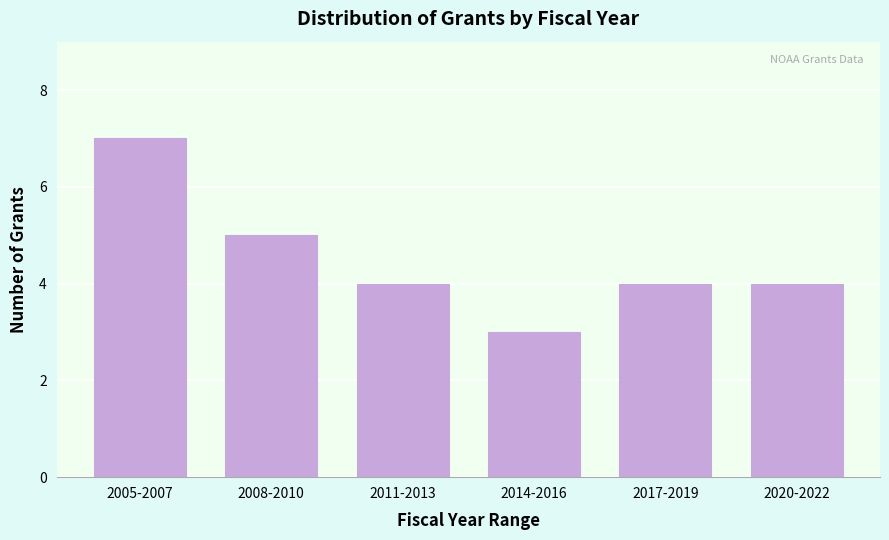

Reading right to left, extract all data points from this chart.

2020-2022=4	2017-2019=4	2014-2016=3	2011-2013=4	2008-2010=5	2005-2007=7